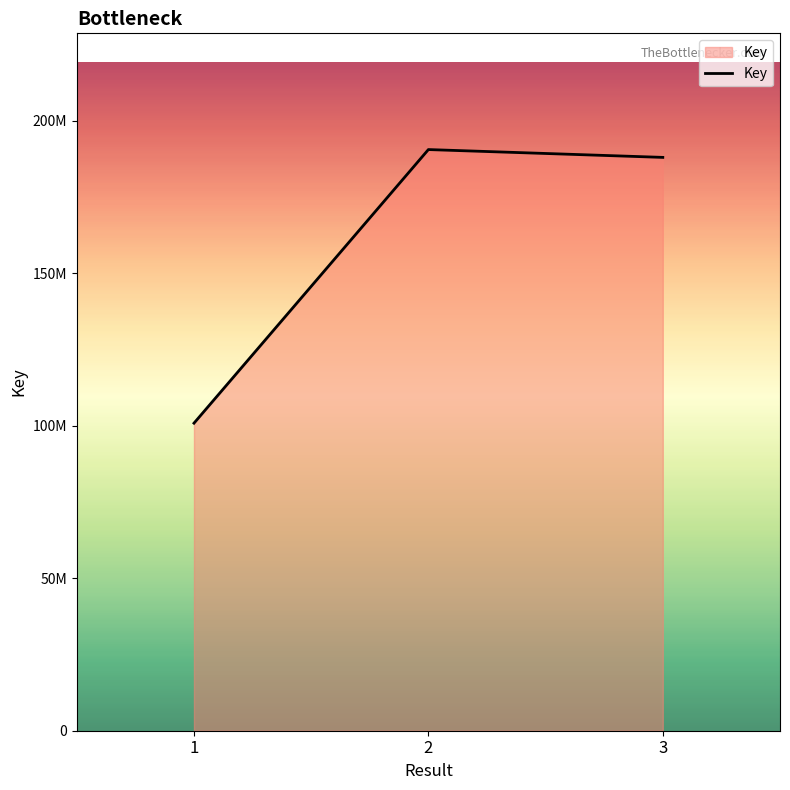

Does the chart display data point markers on the line(s)?

No